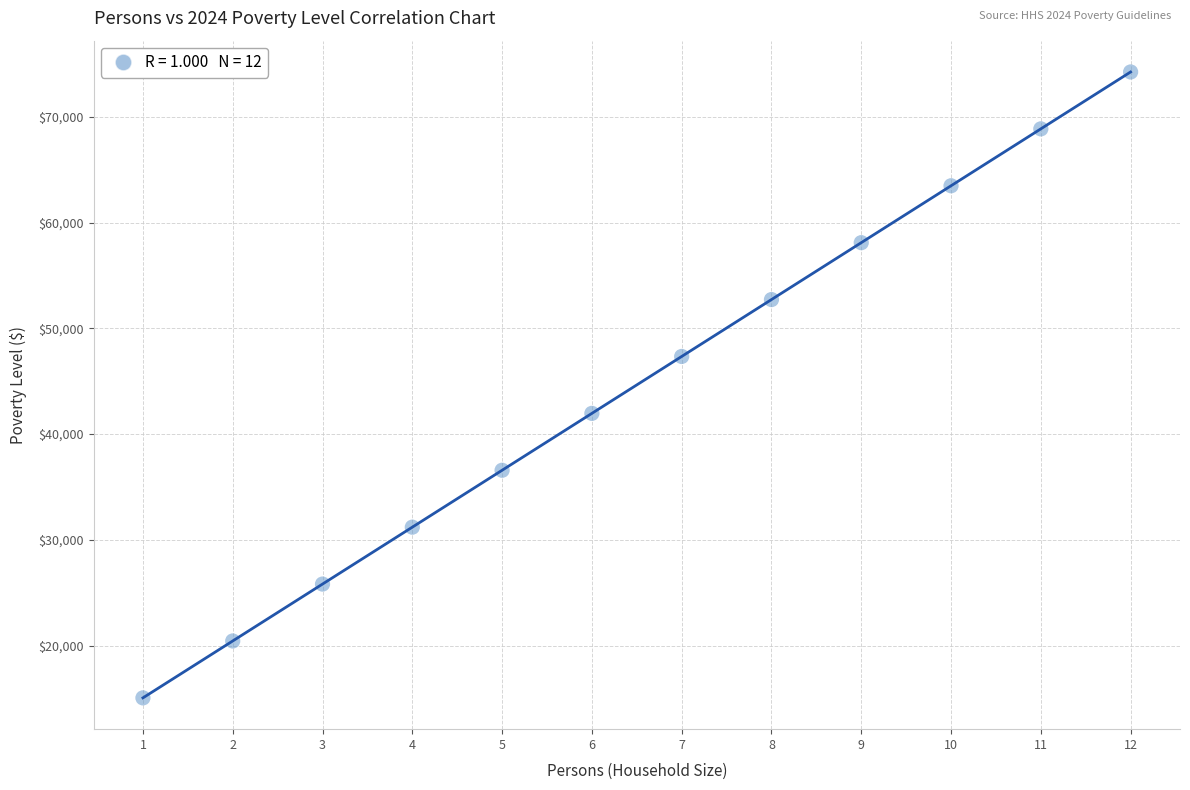

What is the average Y value?

44650